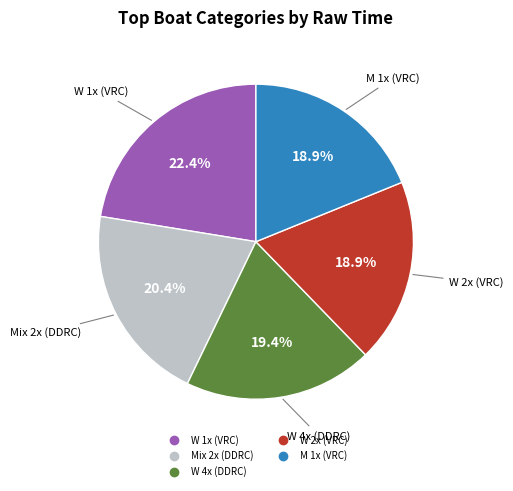

Is there any slice that represents more than half of the pie?

No